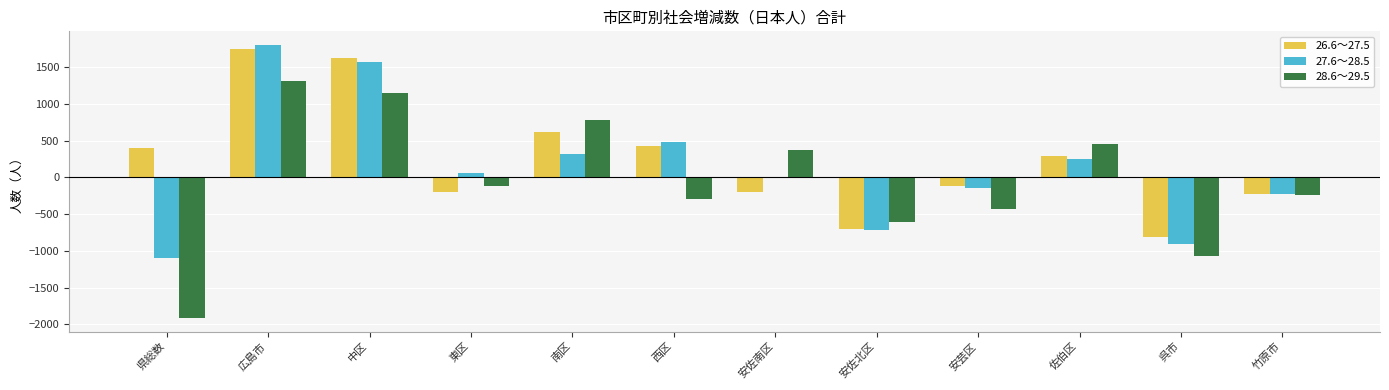

At 佐伯区, list the series in order from largest to smallest.

28.6～29.5, 26.6～27.5, 27.6～28.5